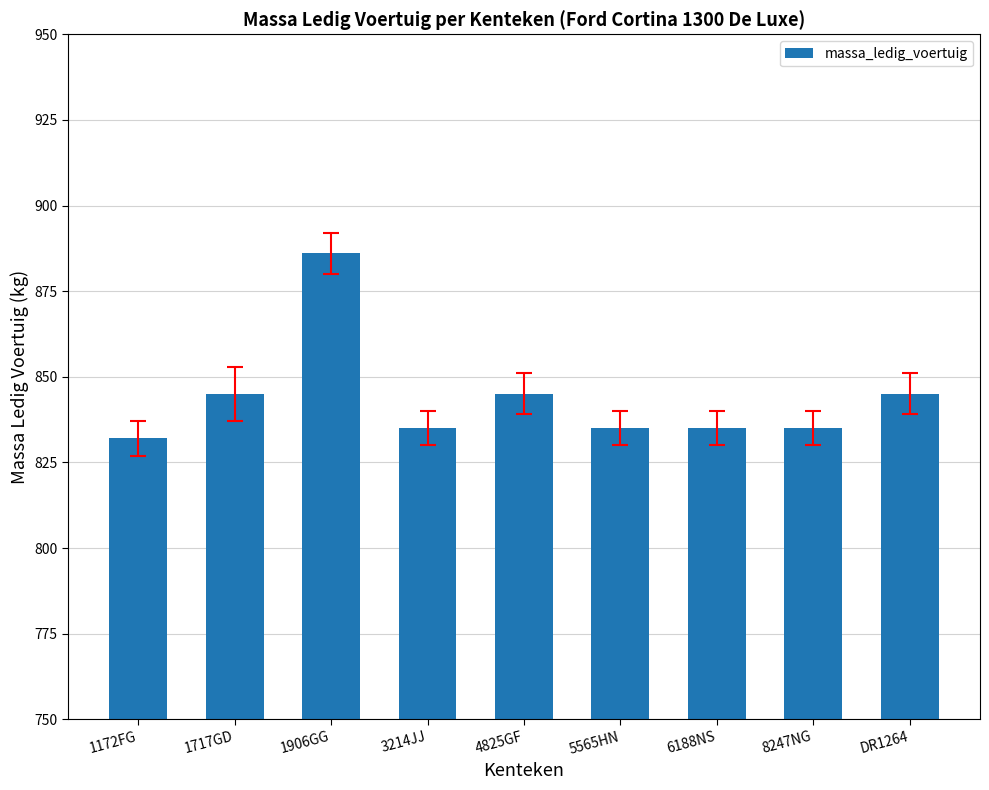

What is the change in value from 4825GF to 8247NG?

-10